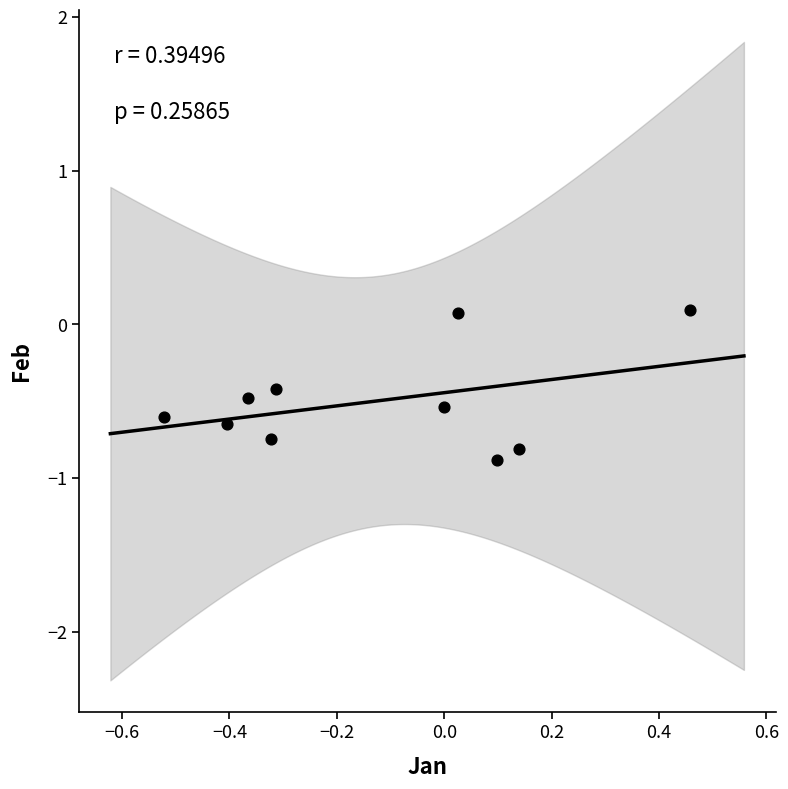

What is the range of Y values (max minus min)?

1.0